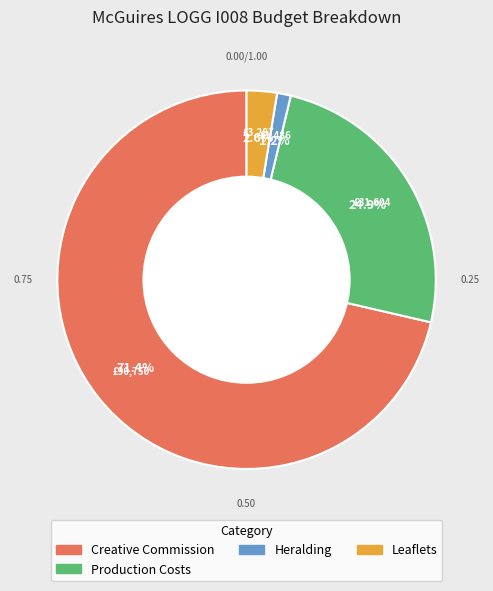

Count the number of slices in the pie.

4